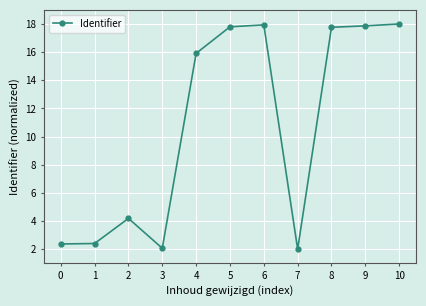

What is the minimum value shown in the chart?

2.0